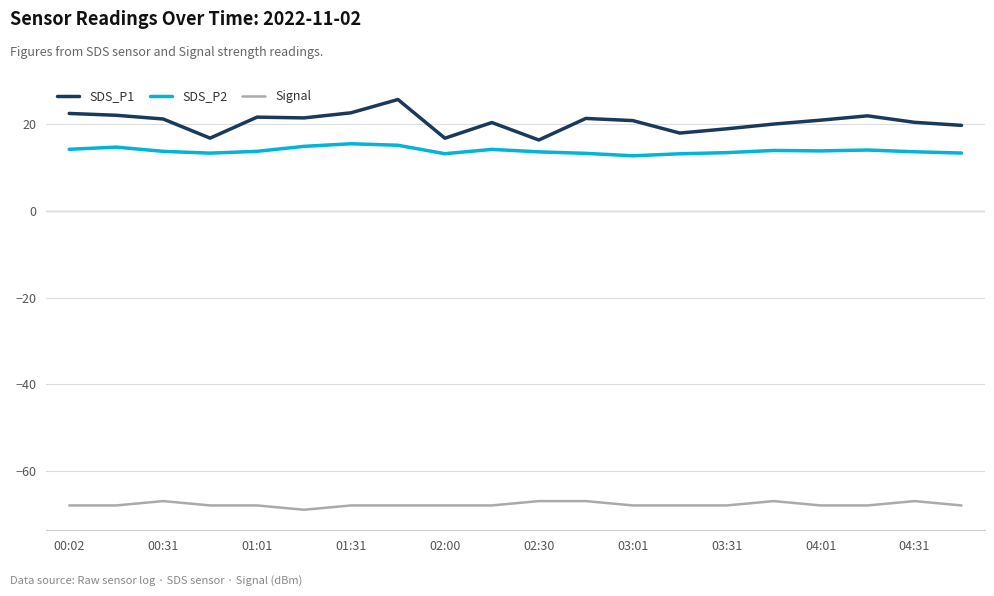

Which series has the largest total across all categories?

SDS_P1